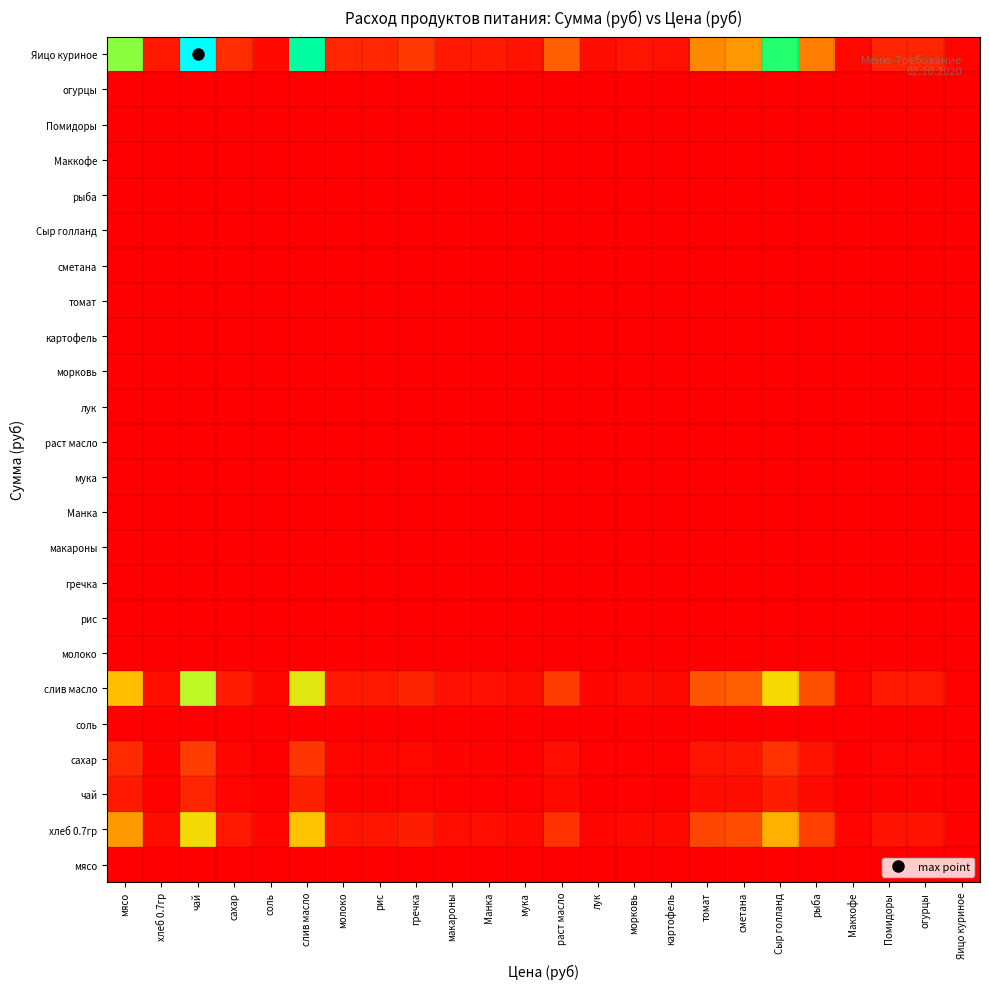

Which series has the largest total across all categories?

Яицо куриное